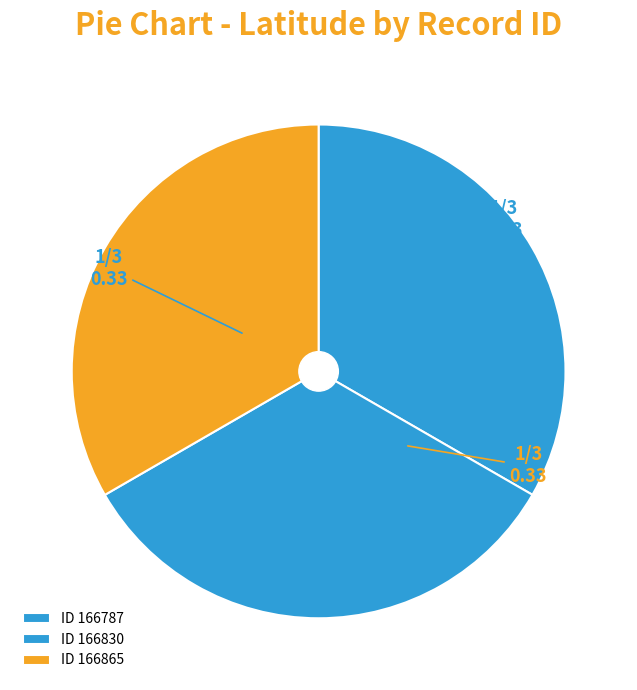

How many segments does this pie chart have?

3